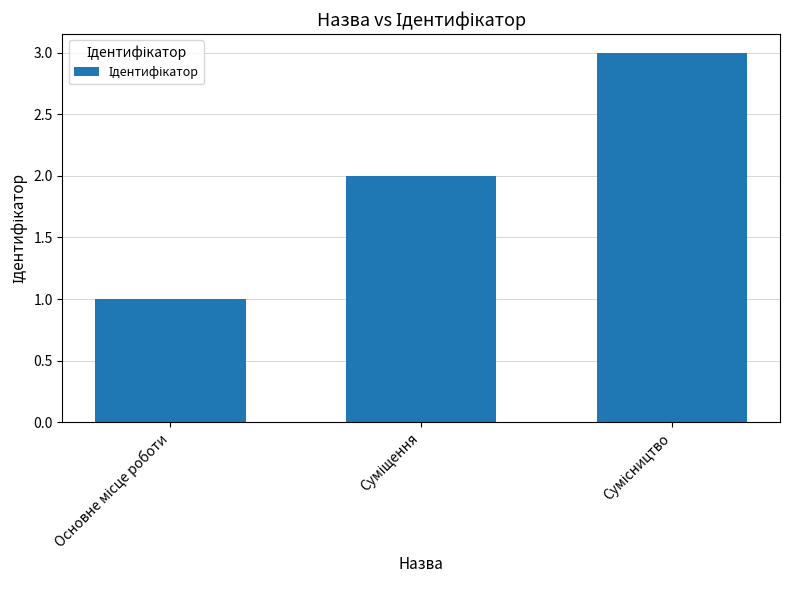

What is the maximum value shown in the chart?

3